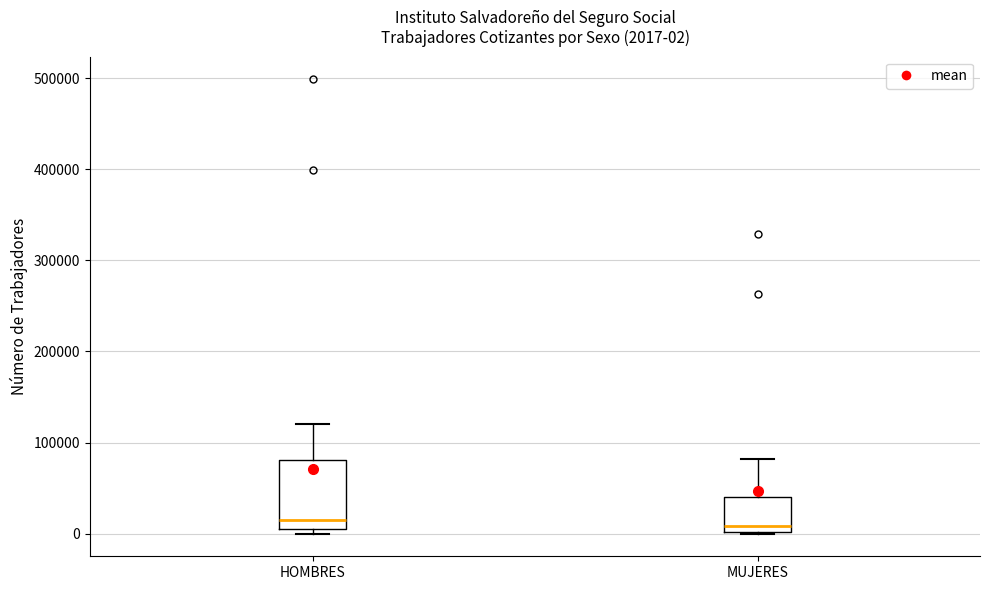

Comparing the boxes themselves (not the whiskers), which one is the tallest?

HOMBRES